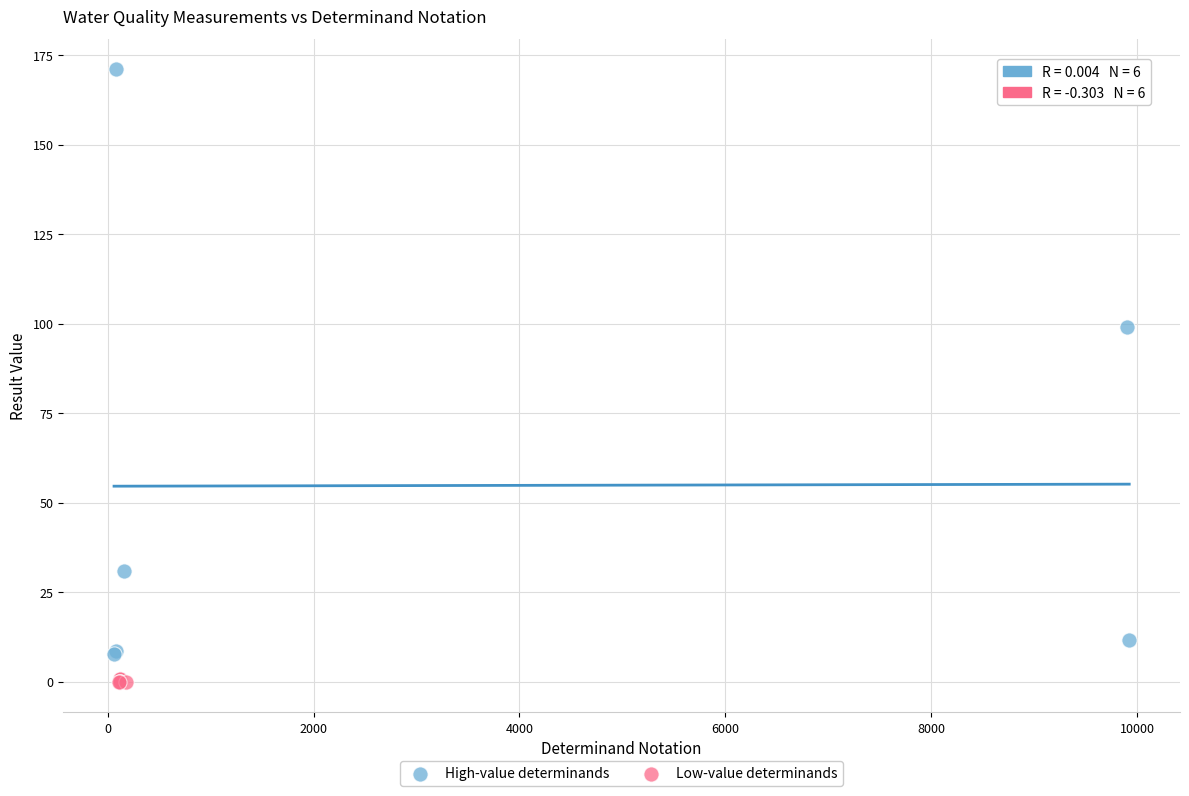

Which series has the widest spread of Y values?

High-value determinands